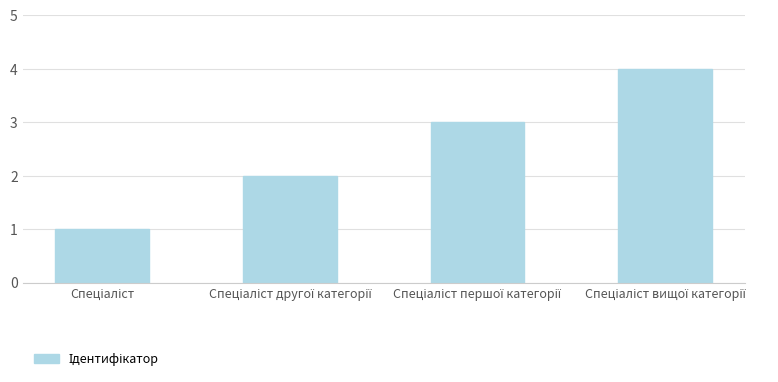

What is the greatest value displayed?

4